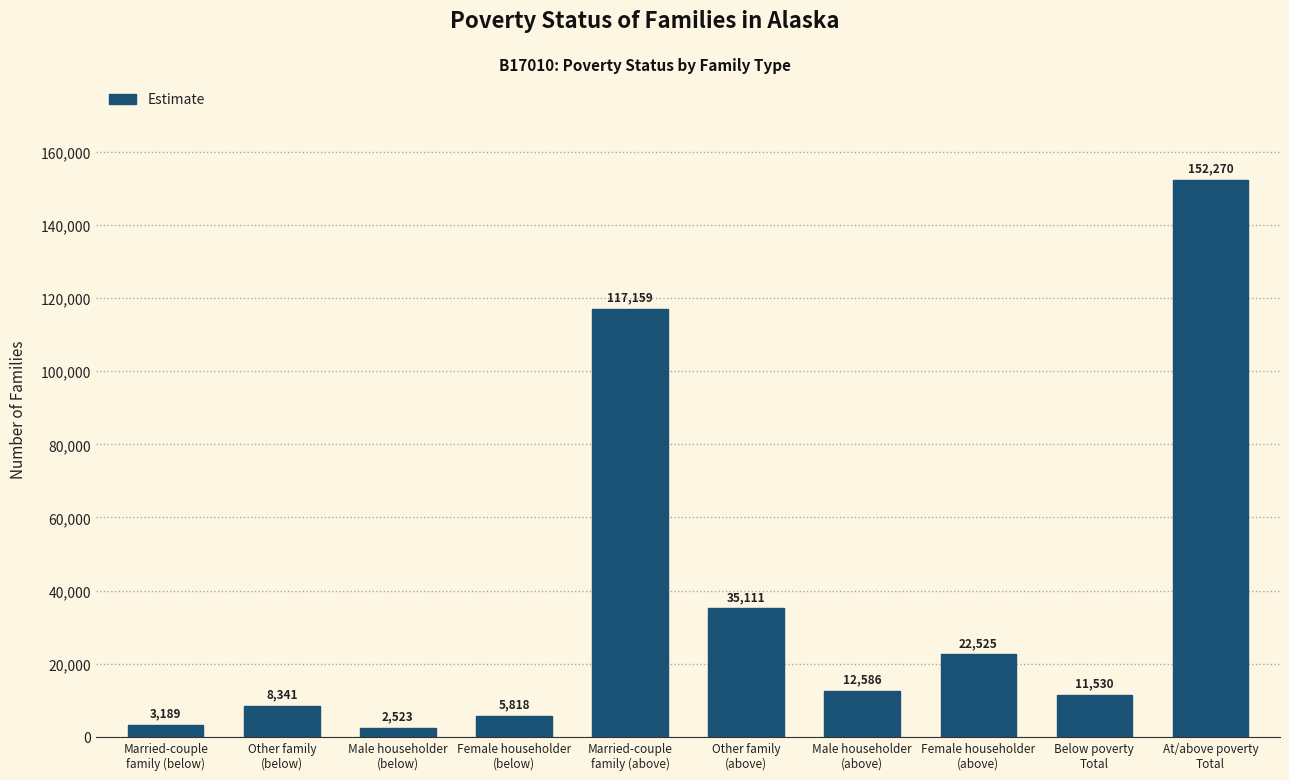

What is the value of the 5th bar from the left?

117159